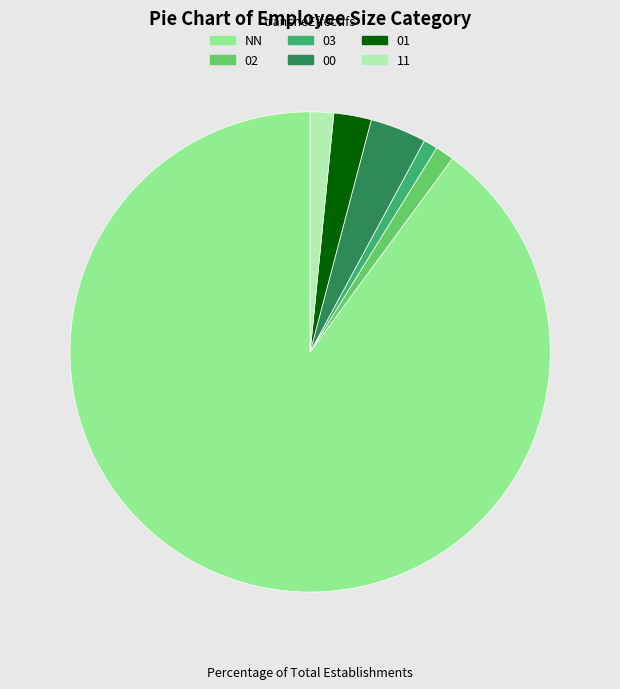

What is the ratio of the value at 02 to the value at 11?

0.8